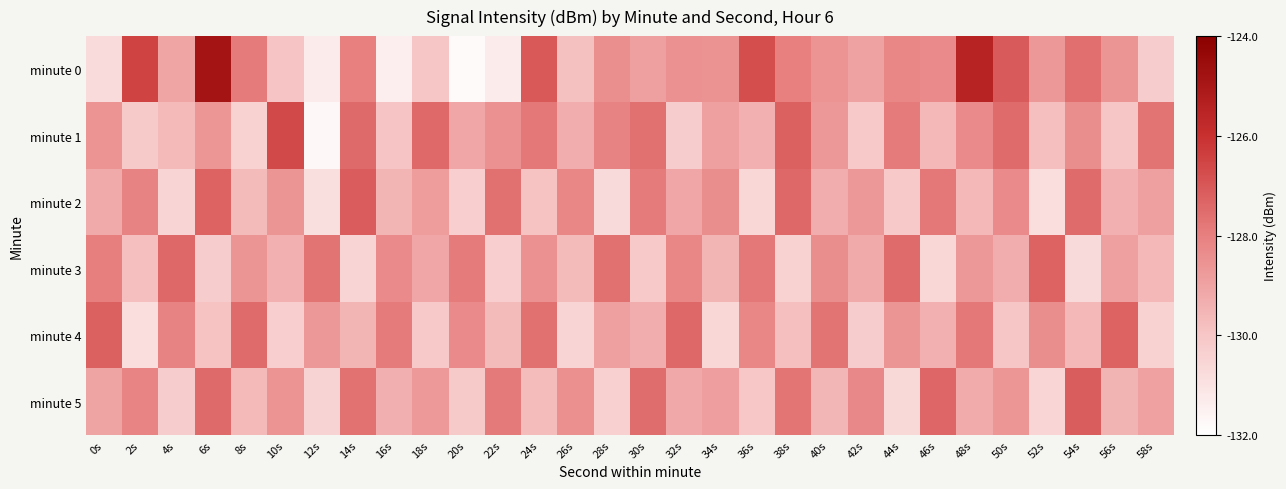

Reading right to left, what are all the values shown in this chart?

minute 0: 58s=-130.2	56s=-128.6	54s=-127.6	52s=-128.7	50s=-127.1	48s=-125.4	46s=-128.3	44s=-128.2	42s=-129.0	40s=-128.6	38s=-128.0	36s=-126.8	34s=-128.5	32s=-128.5	30s=-128.9	28s=-128.4	26s=-129.8	24s=-127.0	22s=-131.3	20s=-131.8	18s=-130.0	16s=-131.4	14s=-128.0	12s=-131.3	10s=-130.0	8s=-127.9	6s=-124.9	4s=-129.1	2s=-126.5	0s=-130.7
minute 1: 58s=-127.7	56s=-130.0	54s=-128.4	52s=-129.8	50s=-127.5	48s=-128.3	46s=-129.6	44s=-127.9	42s=-130.1	40s=-128.7	38s=-127.2	36s=-129.4	34s=-128.9	32s=-130.2	30s=-127.6	28s=-128.1	26s=-129.3	24s=-127.8	22s=-128.5	20s=-129.1	18s=-127.4	16s=-130.0	14s=-127.5	12s=-131.7	10s=-126.6	8s=-130.4	6s=-128.6	4s=-129.7	2s=-130.2	0s=-128.6
minute 2: 58s=-128.9	56s=-129.4	54s=-127.5	52s=-130.8	50s=-128.3	48s=-129.6	46s=-127.8	44s=-130.1	42s=-128.7	40s=-129.3	38s=-127.4	36s=-130.6	34s=-128.4	32s=-129.1	30s=-127.9	28s=-130.7	26s=-128.2	24s=-129.9	22s=-127.6	20s=-130.3	18s=-128.8	16s=-129.5	14s=-127.1	12s=-130.9	10s=-128.6	8s=-129.7	6s=-127.3	4s=-130.5	2s=-128.1	0s=-129.2
minute 3: 58s=-129.6	56s=-128.9	54s=-130.7	52s=-127.3	50s=-129.3	48s=-128.7	46s=-130.6	44s=-127.5	42s=-129.2	40s=-128.4	38s=-130.4	36s=-127.8	34s=-129.5	32s=-128.2	30s=-130.1	28s=-127.6	26s=-129.7	24s=-128.5	22s=-130.3	20s=-127.9	18s=-129.1	16s=-128.3	14s=-130.5	12s=-127.7	10s=-129.4	8s=-128.6	6s=-130.2	4s=-127.4	2s=-129.8	0s=-128.0
minute 4: 58s=-130.4	56s=-127.3	54s=-129.6	52s=-128.4	50s=-130.0	48s=-127.8	46s=-129.4	44s=-128.6	42s=-130.2	40s=-127.7	38s=-129.8	36s=-128.2	34s=-130.6	32s=-127.4	30s=-129.3	28s=-128.9	26s=-130.5	24s=-127.6	22s=-129.7	20s=-128.3	18s=-130.1	16s=-127.9	14s=-129.5	12s=-128.7	10s=-130.3	8s=-127.5	6s=-129.9	4s=-128.1	2s=-130.8	0s=-127.2
minute 5: 58s=-128.9	56s=-129.4	54s=-127.2	52s=-130.6	50s=-128.7	48s=-129.2	46s=-127.3	44s=-130.7	42s=-128.2	40s=-129.6	38s=-127.8	36s=-130.1	34s=-128.8	32s=-129.2	30s=-127.5	28s=-130.3	26s=-128.4	24s=-129.8	22s=-127.8	20s=-130.2	18s=-128.8	16s=-129.3	14s=-127.7	12s=-130.4	10s=-128.6	8s=-129.7	6s=-127.5	4s=-130.2	2s=-128.2	0s=-129.1